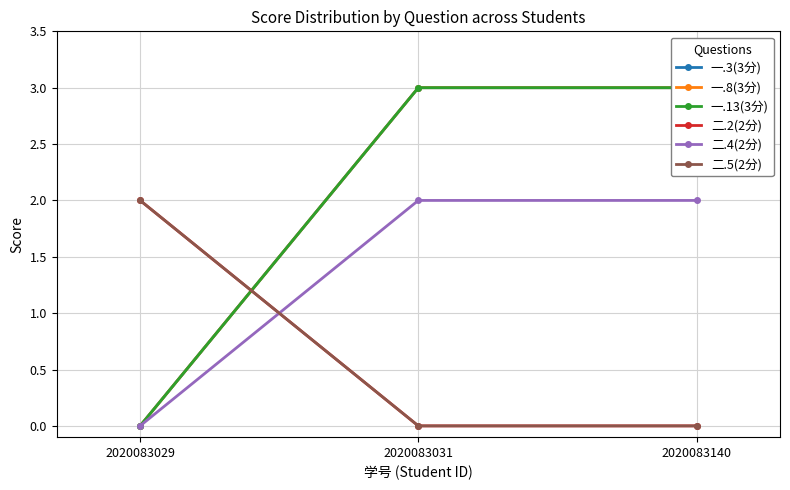

True or false: 二.2(2分) has a value of 1 at 2020083140.

False